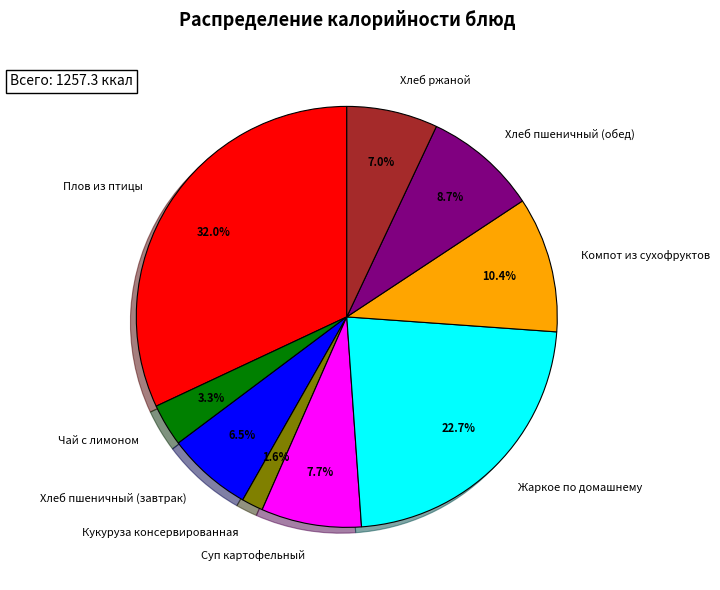

To the nearest percent, what is the combined percentage of Плов из птицы and Хлеб пшеничный (обед)?

41%